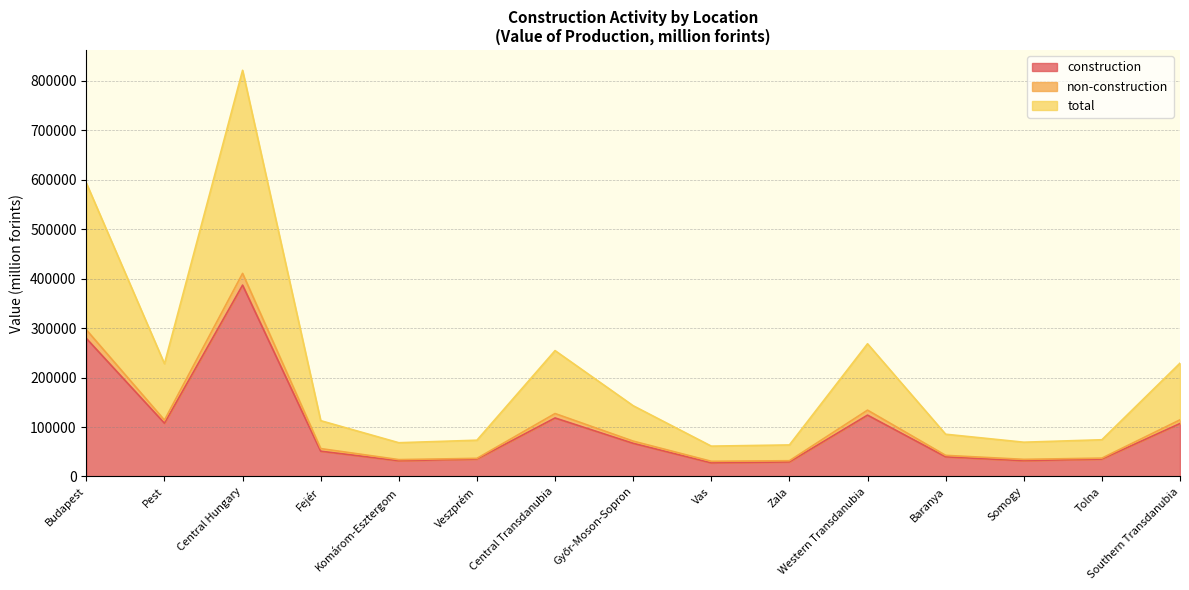

Is the value of non-construction at Tolna greater than the value of total at Somogy?

No